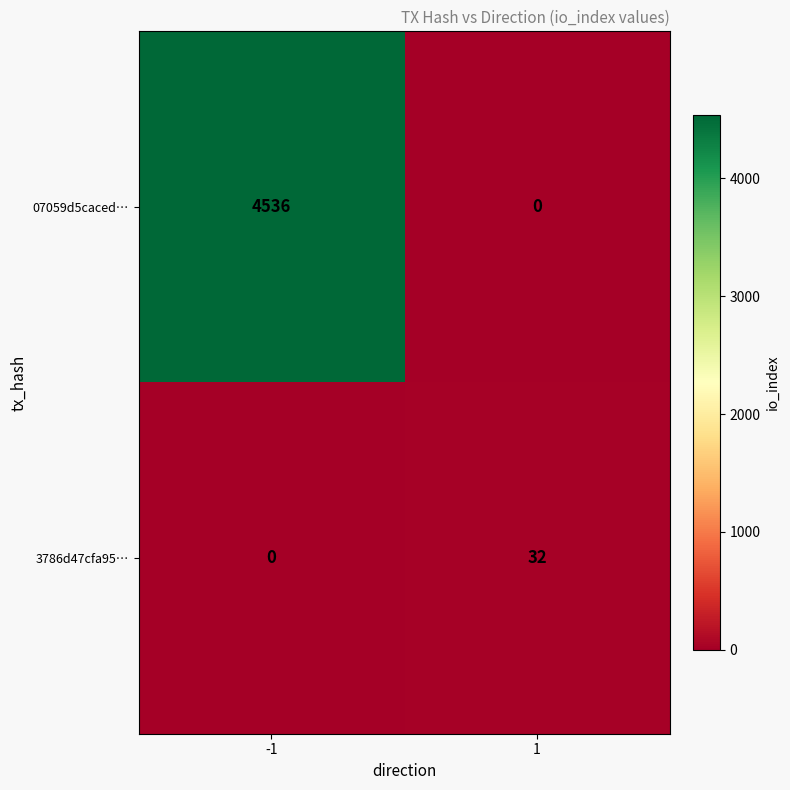

At which category does the chart reach its peak across all series?

-1